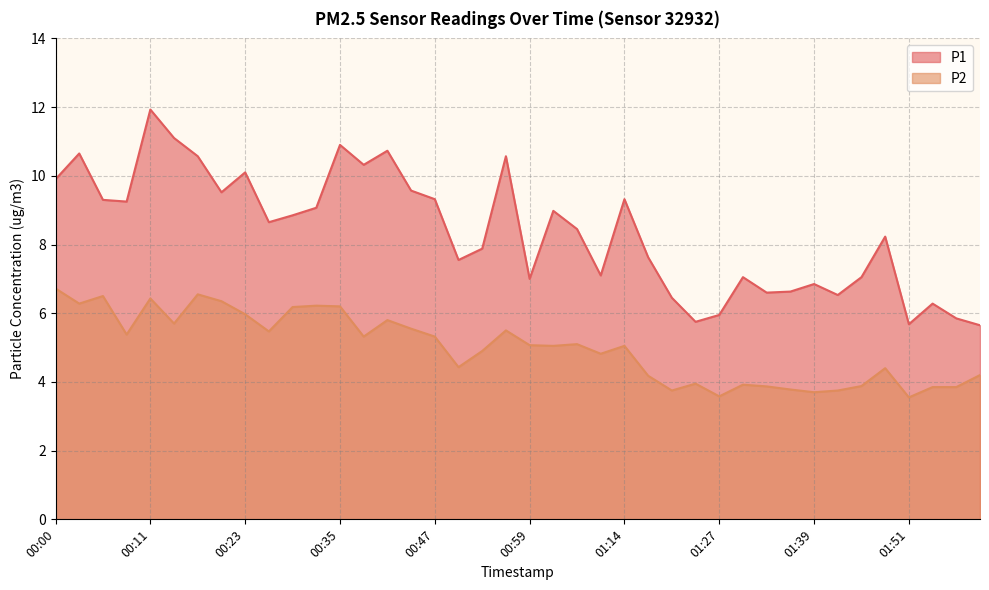

At which category is the sum across all series the highest?

00:11